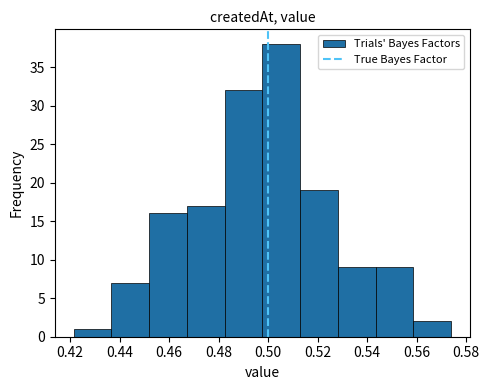

Reading left to right, transcribe this chart: for each bar, give the range it covers on the x-axis and its height. Neither the bar edges nor the heights are printed on the chart, so give them approximately, as read against the axes.

0.422 to 0.436: 1
0.436 to 0.452: 7
0.452 to 0.468: 16
0.468 to 0.482: 17
0.482 to 0.498: 32
0.498 to 0.512: 38
0.512 to 0.528: 19
0.528 to 0.544: 9
0.544 to 0.558: 9
0.558 to 0.574: 2